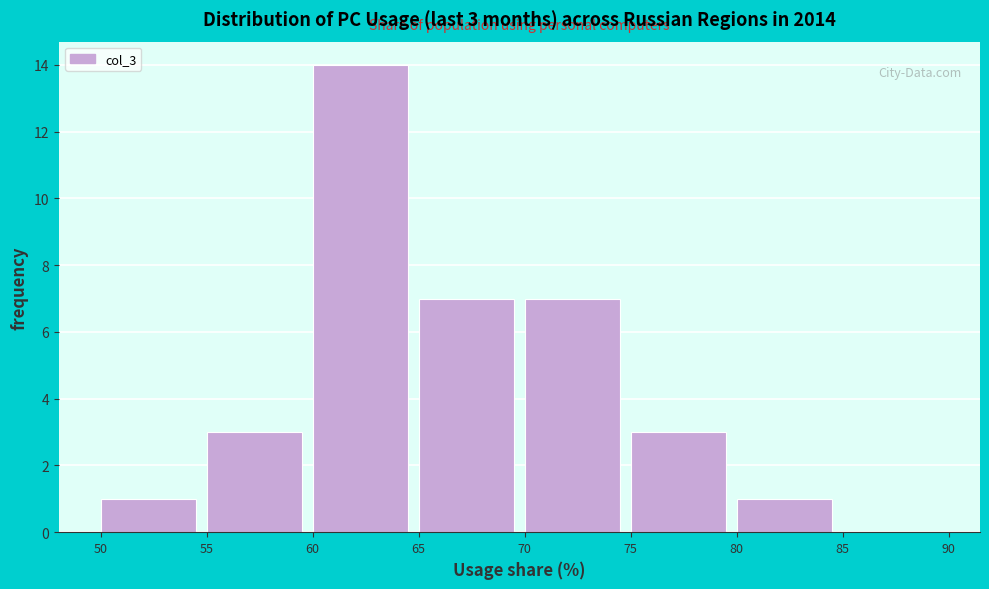

Over which range of the x-axis is the bar tallest?

60 to 65